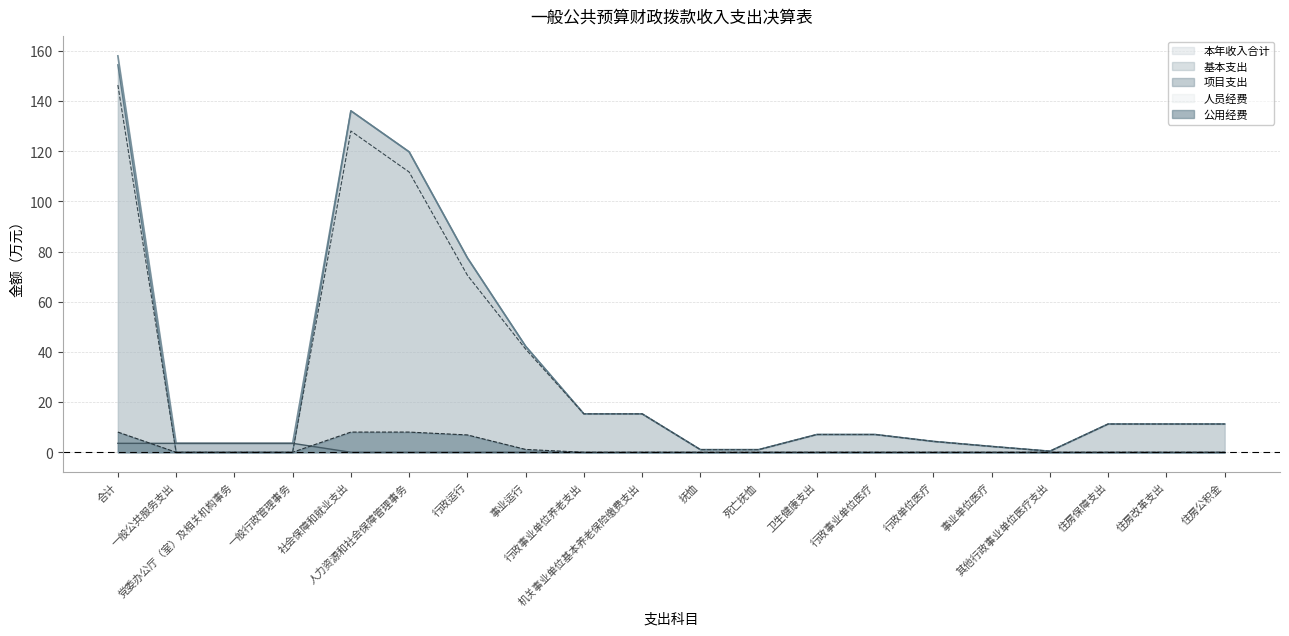

True or false: 公用经费 has more than 0 interior local peaks.

False